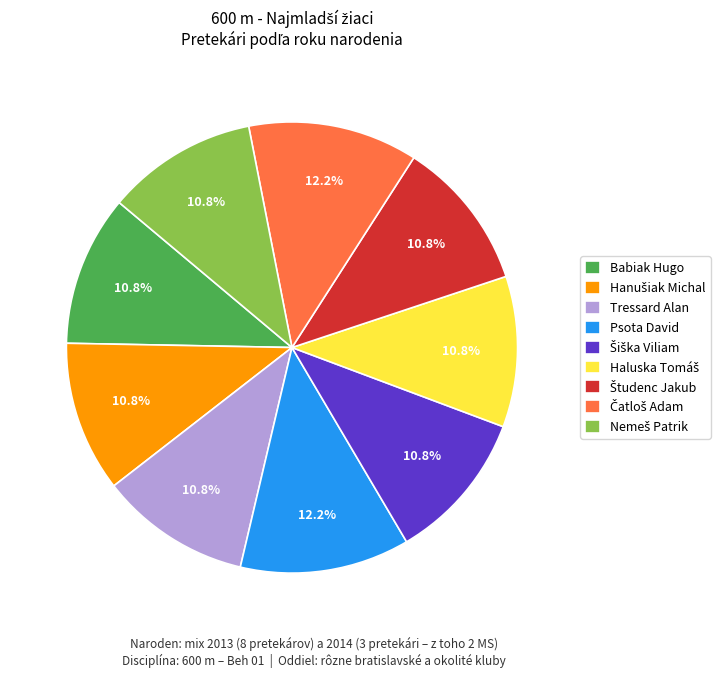

What is the ratio of the value at Babiak Hugo to the value at Psota David?

0.9